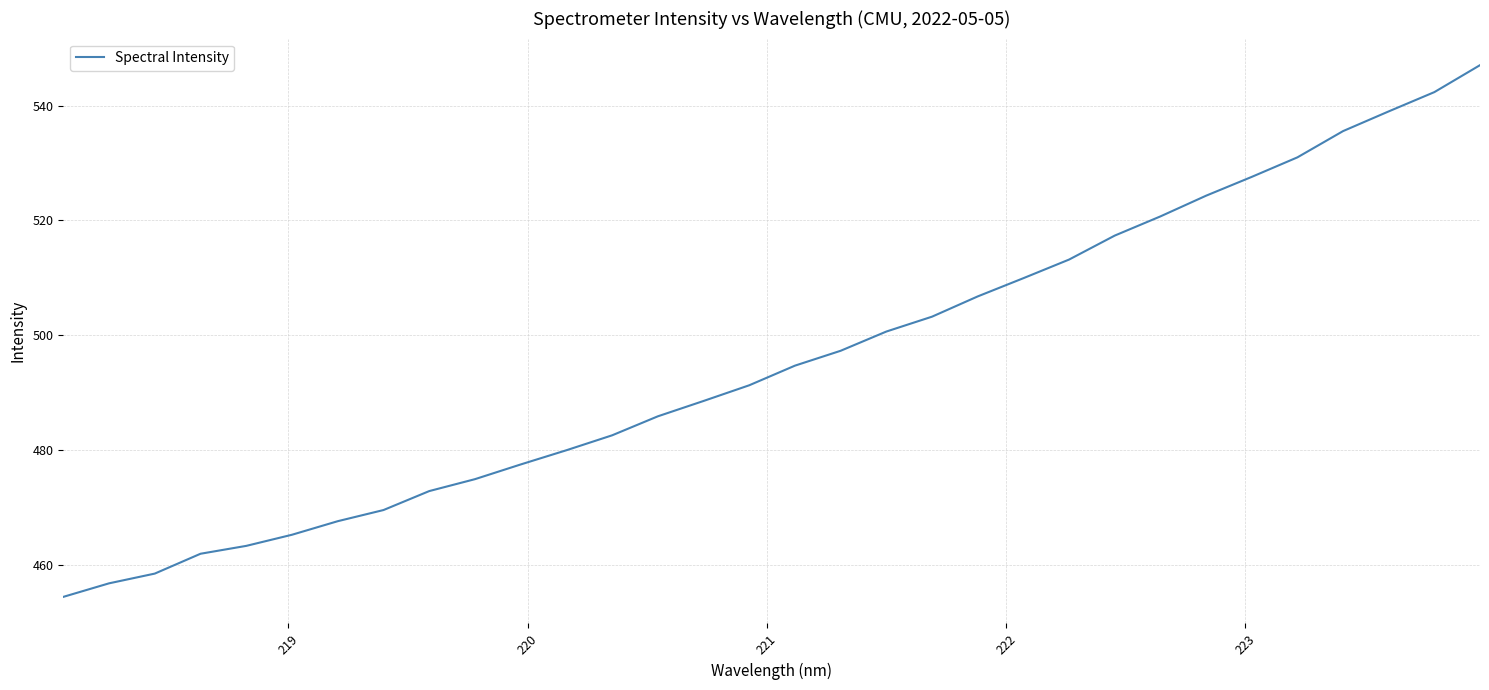

What is the greatest value displayed?

547.0